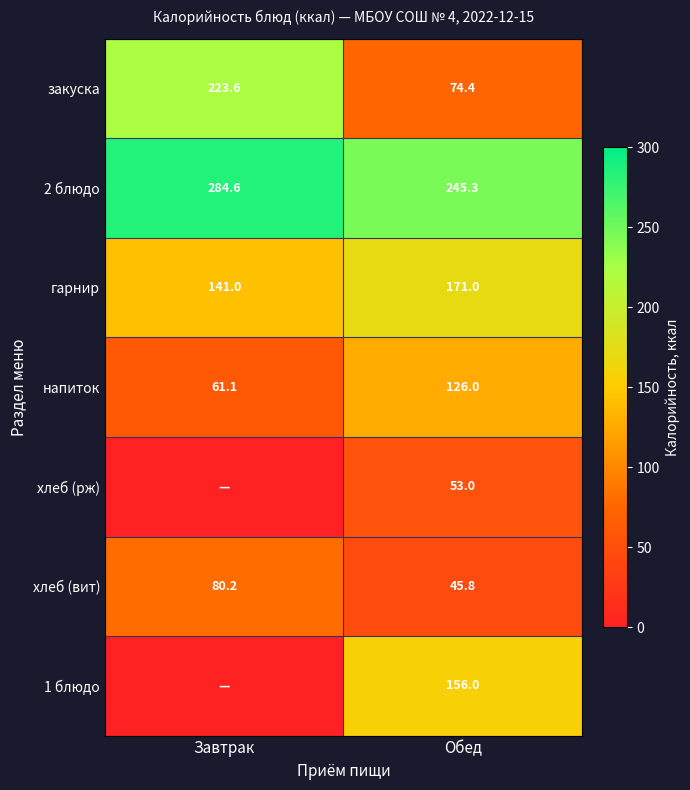

Which category has the lowest value in the 2 блюдо series?

Обед